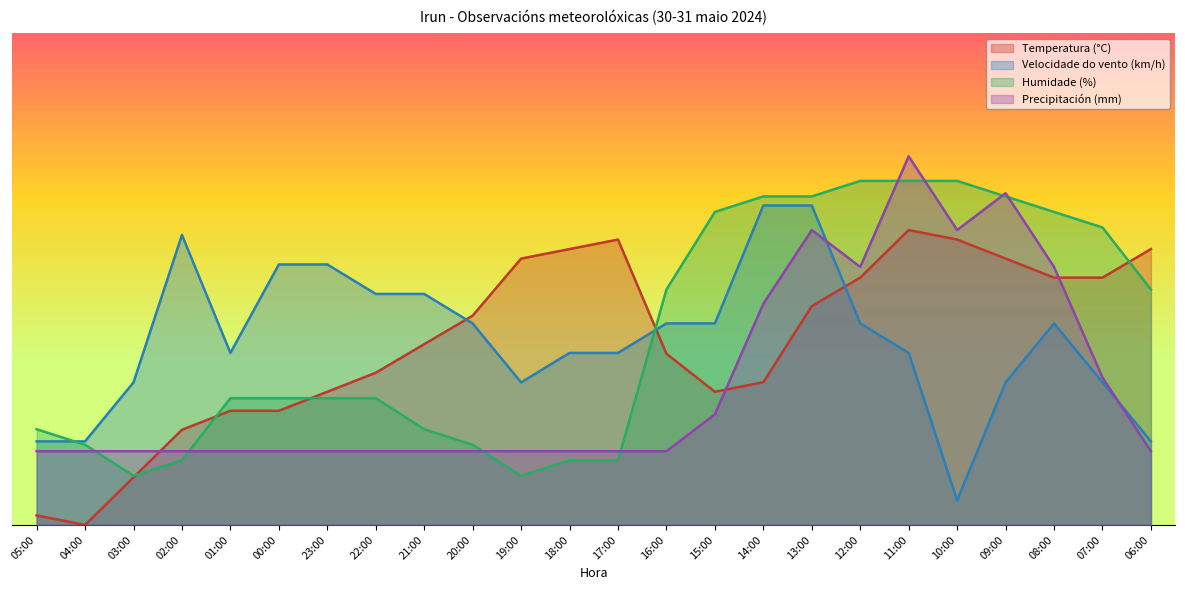

What is the sum of all Velocidade do vento (km/h) values?

906.0